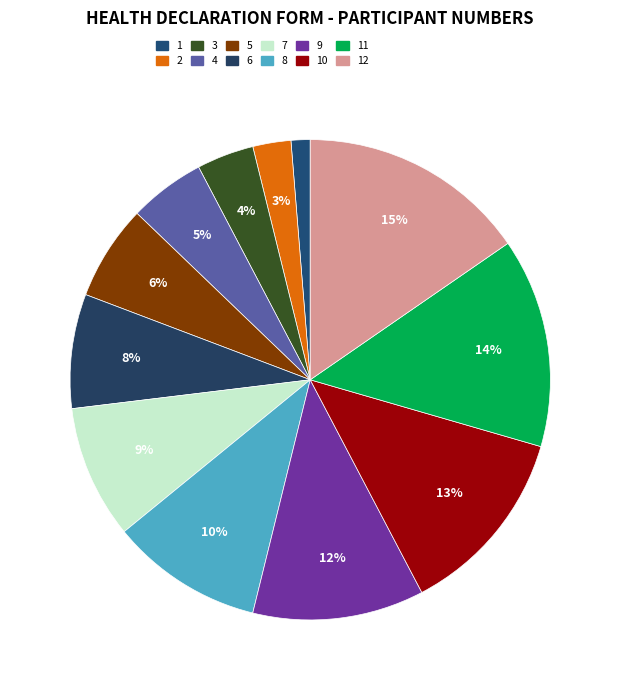

Does any single category account for the majority?

No